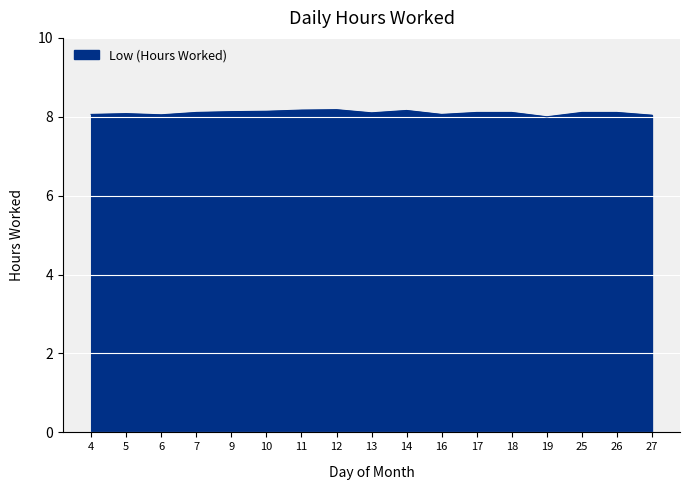

What is the maximum value shown in the chart?

8.2